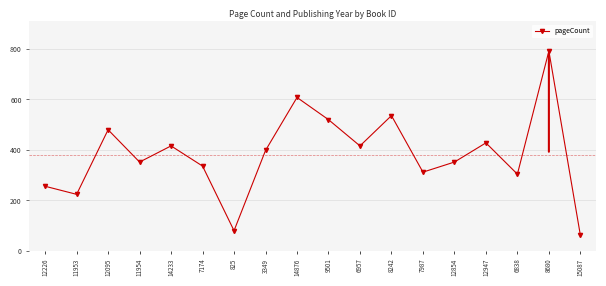

What is the approximate value at 11953?

224